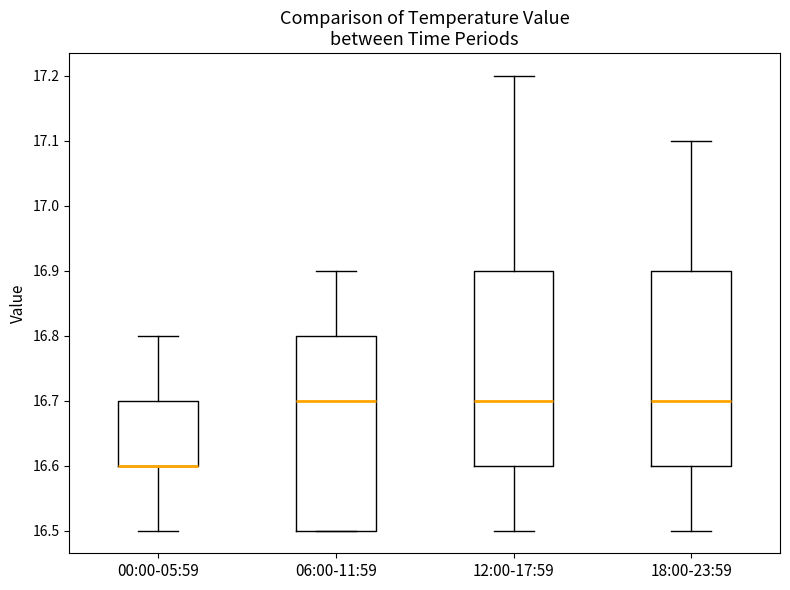

Reading left to right, read every box against the y-axis: the position of its median line, the range the box covers, and the ends of its whiskers. The values are not printed on the chart, so give them approximately, as read against the axis.

00:00-05:59: median 16.6 (drawn on the box's lower edge), box 16.6 to 16.7, whiskers 16.5 to 16.8
06:00-11:59: median 16.7, box 16.5 to 16.8, whiskers 16.5 to 16.9
12:00-17:59: median 16.7, box 16.6 to 16.9, whiskers 16.5 to 17.2
18:00-23:59: median 16.7, box 16.6 to 16.9, whiskers 16.5 to 17.1